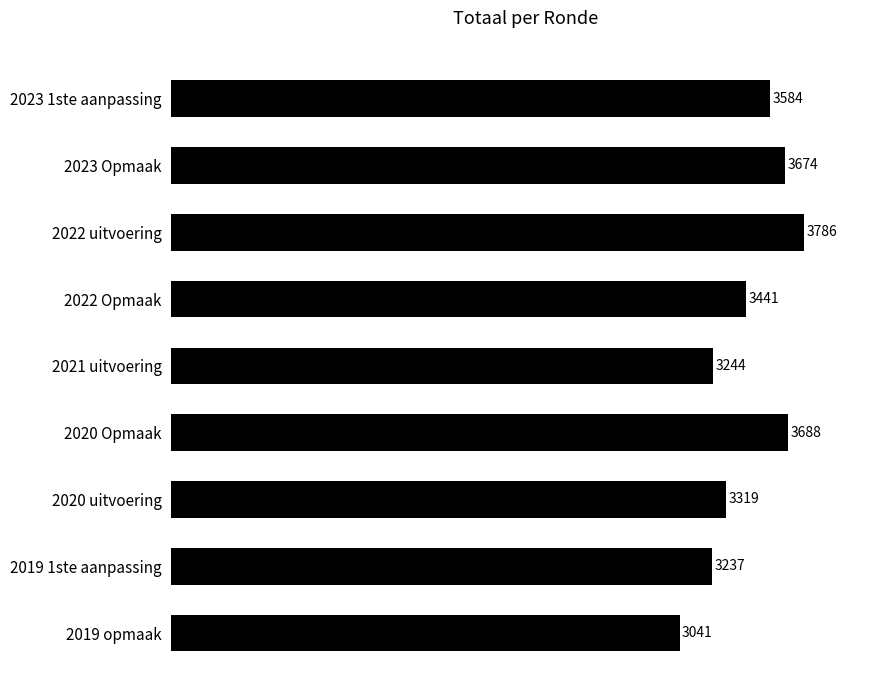

Count the number of categories in the chart.

9